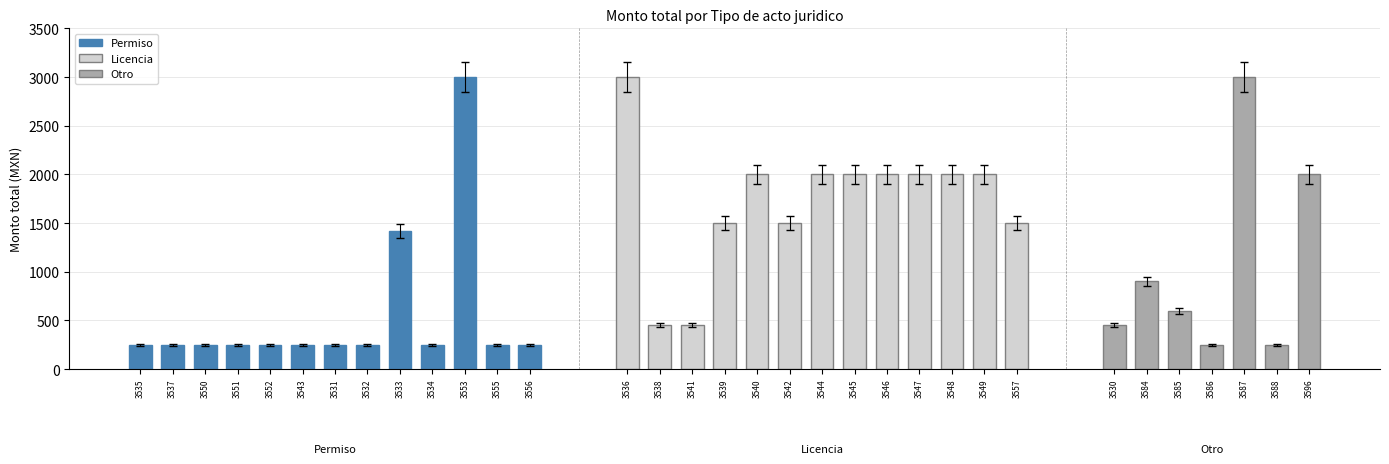

Are the bars grouped side by side (vs. stacked)?

Yes